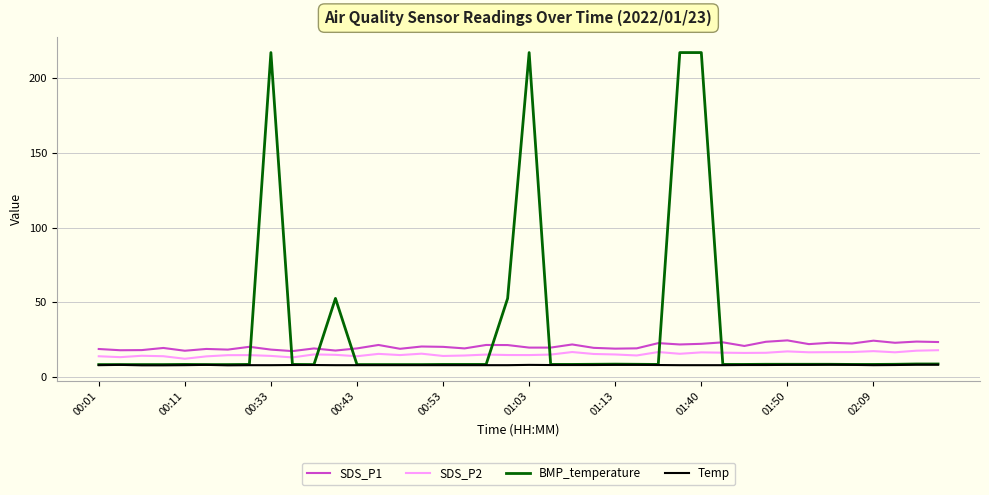

Which series has the largest range (max minus min)?

BMP_temperature